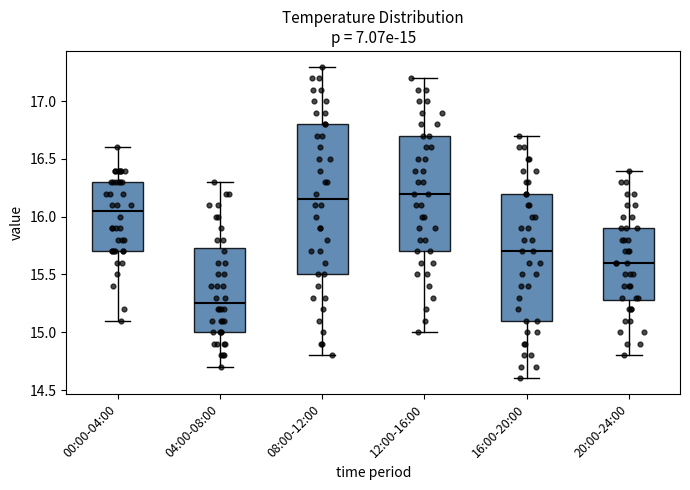

Which box's median line is the lowest?

04:00-08:00